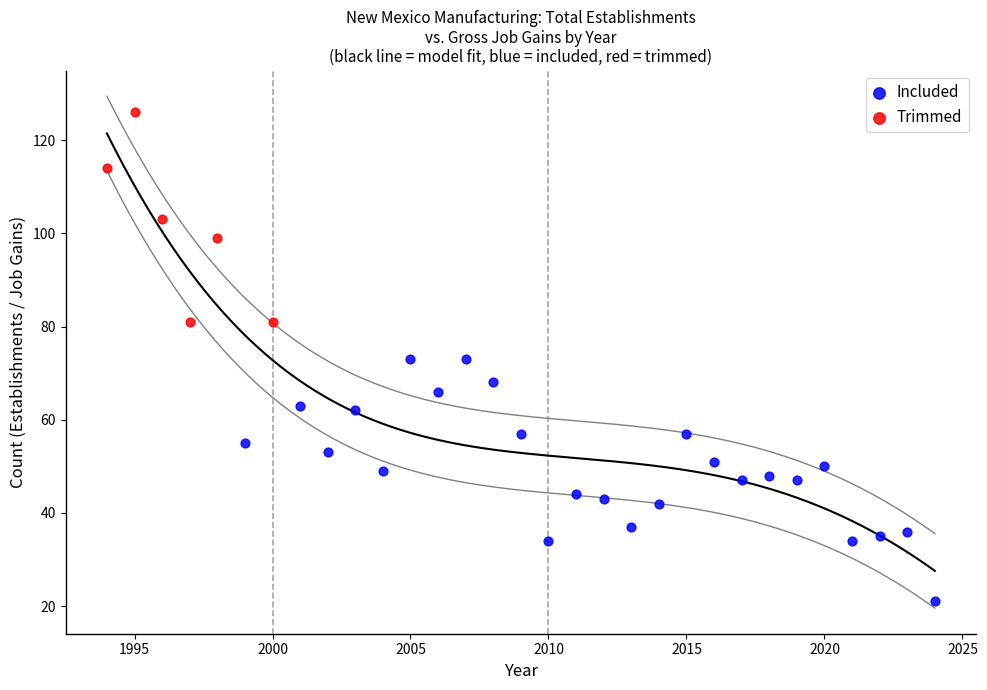

Which series has the widest spread of Y values?

Included